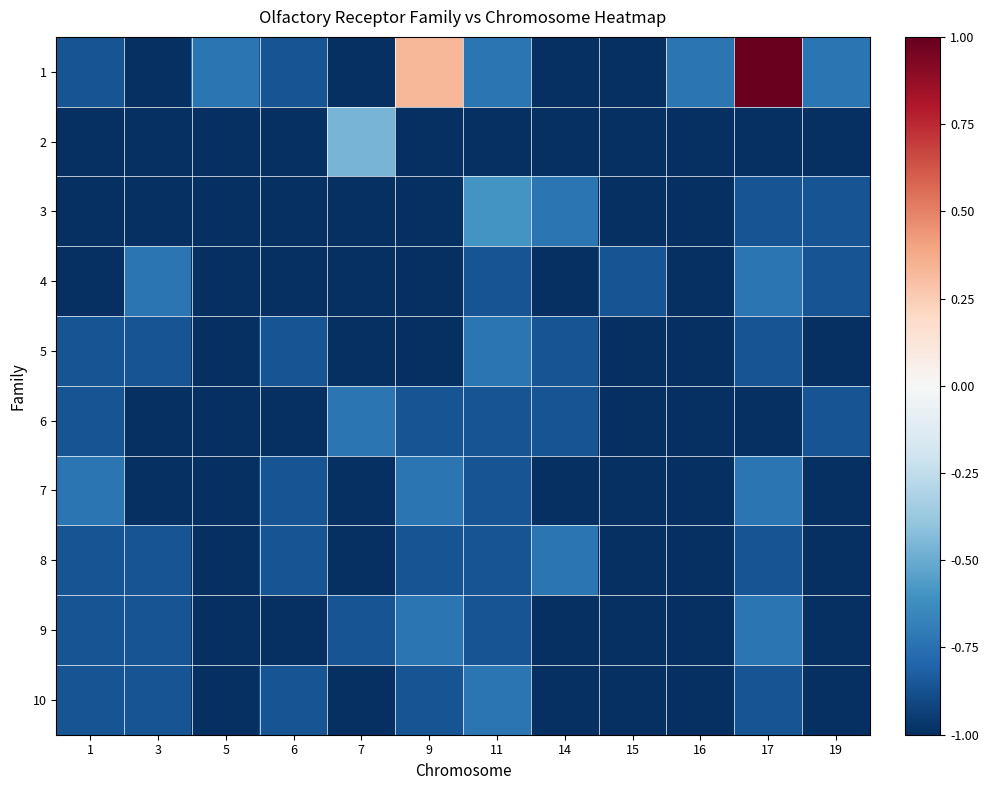

Reading left to right, extract all data points from this chart.

1: 1=-0.9	3=-1.0	5=-0.7	6=-0.9	7=-1.0	9=0.3	11=-0.7	14=-1.0	15=-1.0	16=-0.7	17=1.0	19=-0.7
2: 1=-1.0	3=-1.0	5=-1.0	6=-1.0	7=-0.5	9=-1.0	11=-1.0	14=-1.0	15=-1.0	16=-1.0	17=-1.0	19=-1.0
3: 1=-1.0	3=-1.0	5=-1.0	6=-1.0	7=-1.0	9=-1.0	11=-0.6	14=-0.7	15=-1.0	16=-1.0	17=-0.9	19=-0.9
4: 1=-1.0	3=-0.7	5=-1.0	6=-1.0	7=-1.0	9=-1.0	11=-0.9	14=-1.0	15=-0.9	16=-1.0	17=-0.7	19=-0.9
5: 1=-0.9	3=-0.9	5=-1.0	6=-0.9	7=-1.0	9=-1.0	11=-0.7	14=-0.9	15=-1.0	16=-1.0	17=-0.9	19=-1.0
6: 1=-0.9	3=-1.0	5=-1.0	6=-1.0	7=-0.7	9=-0.9	11=-0.9	14=-0.9	15=-1.0	16=-1.0	17=-1.0	19=-0.9
7: 1=-0.7	3=-1.0	5=-1.0	6=-0.9	7=-1.0	9=-0.7	11=-0.9	14=-1.0	15=-1.0	16=-1.0	17=-0.7	19=-1.0
8: 1=-0.9	3=-0.9	5=-1.0	6=-0.9	7=-1.0	9=-0.9	11=-0.9	14=-0.7	15=-1.0	16=-1.0	17=-0.9	19=-1.0
9: 1=-0.9	3=-0.9	5=-1.0	6=-1.0	7=-0.9	9=-0.7	11=-0.9	14=-1.0	15=-1.0	16=-1.0	17=-0.7	19=-1.0
10: 1=-0.9	3=-0.9	5=-1.0	6=-0.9	7=-1.0	9=-0.9	11=-0.7	14=-1.0	15=-1.0	16=-1.0	17=-0.9	19=-1.0